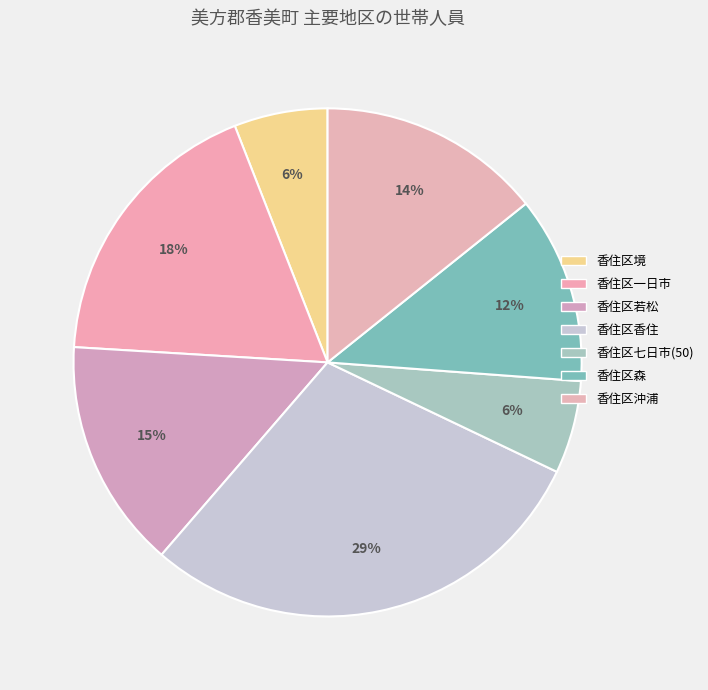

How many segments does this pie chart have?

7